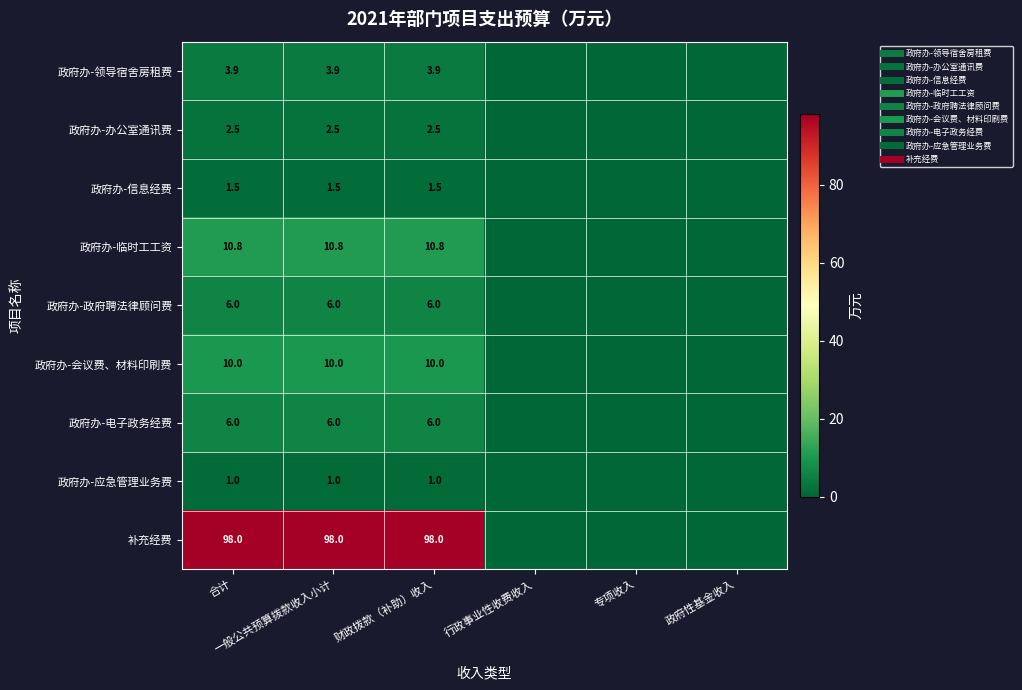

Count the 政府办-应急管理业务费 values in the range 0 to 1.

6